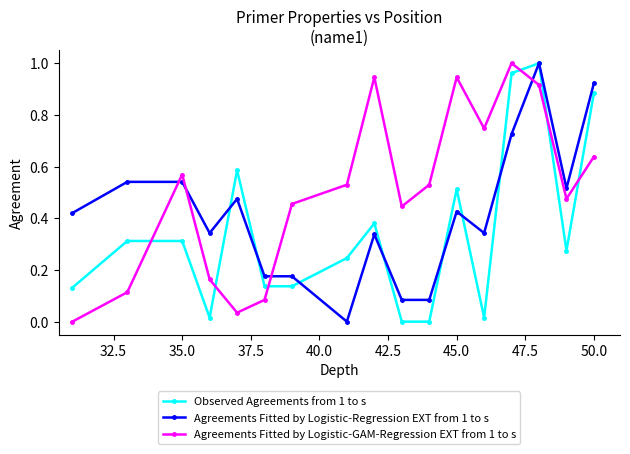

True or false: Agreements Fitted by Logistic-GAM-Regression EXT from 1 to s and Observed Agreements from 1 to s intersect in this chart.

True